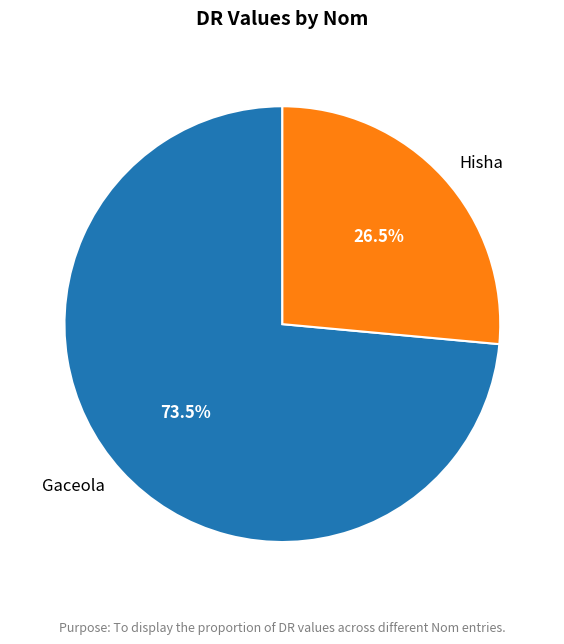

To the nearest percent, what is the average slice percentage?

50%